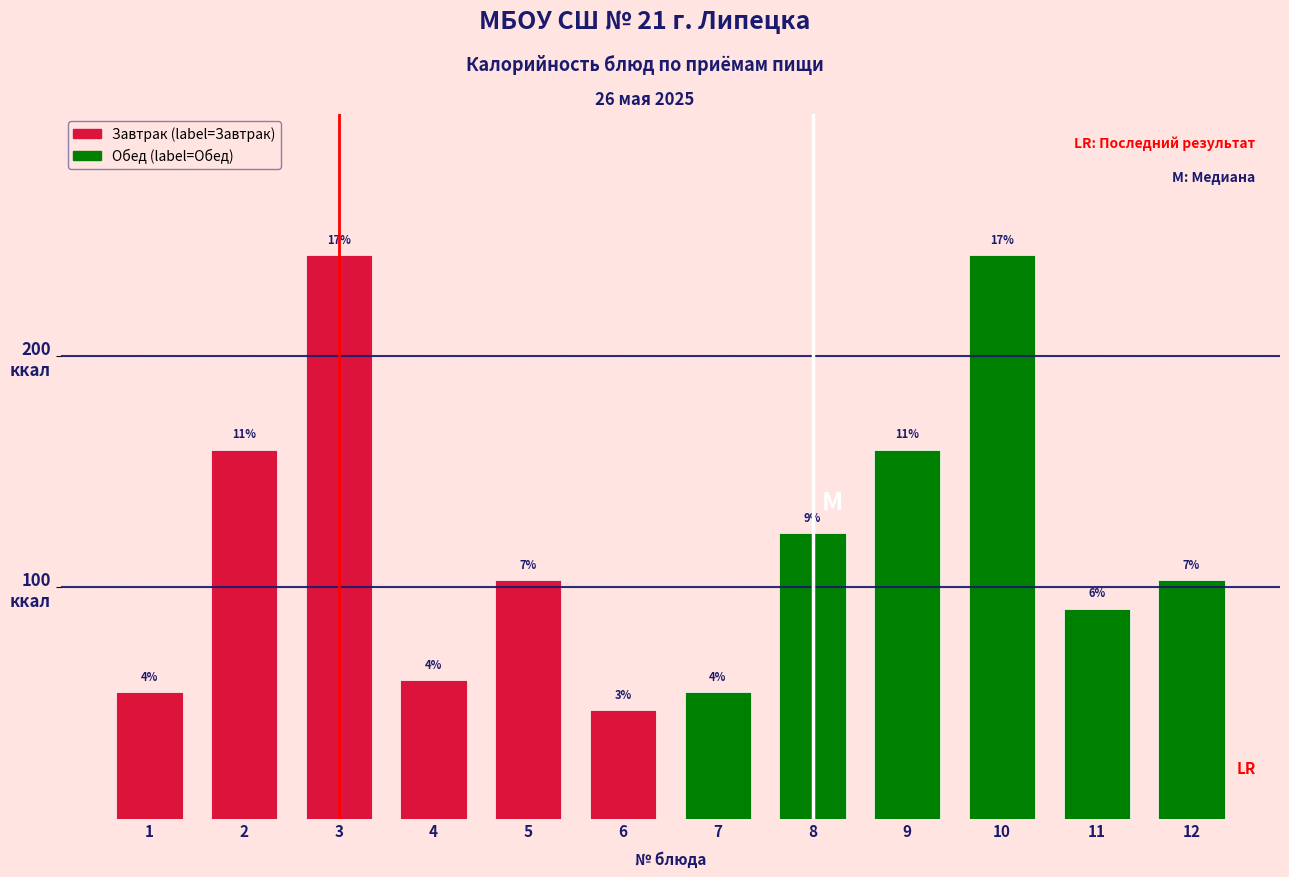

Are the bars horizontal?

No